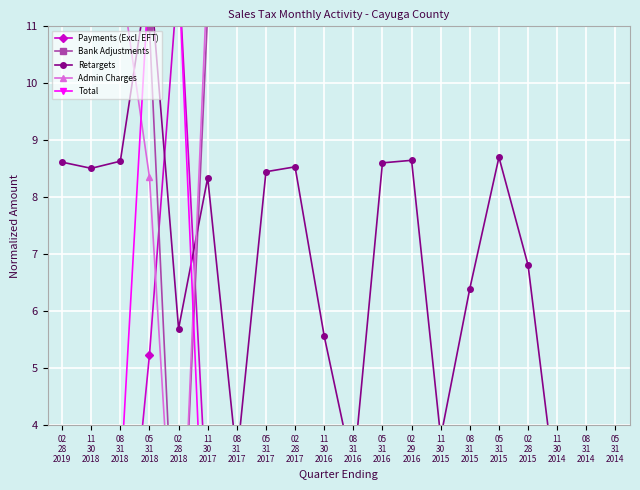

Which series has the largest total across all categories?

Bank Adjustments